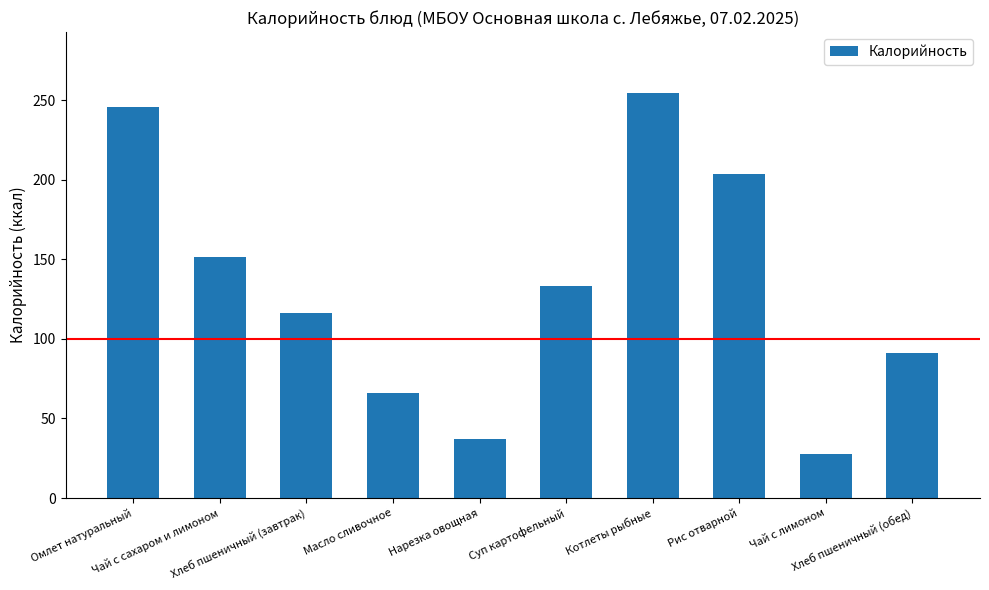

The value at Рис отварной is 303.3. True or false?

False